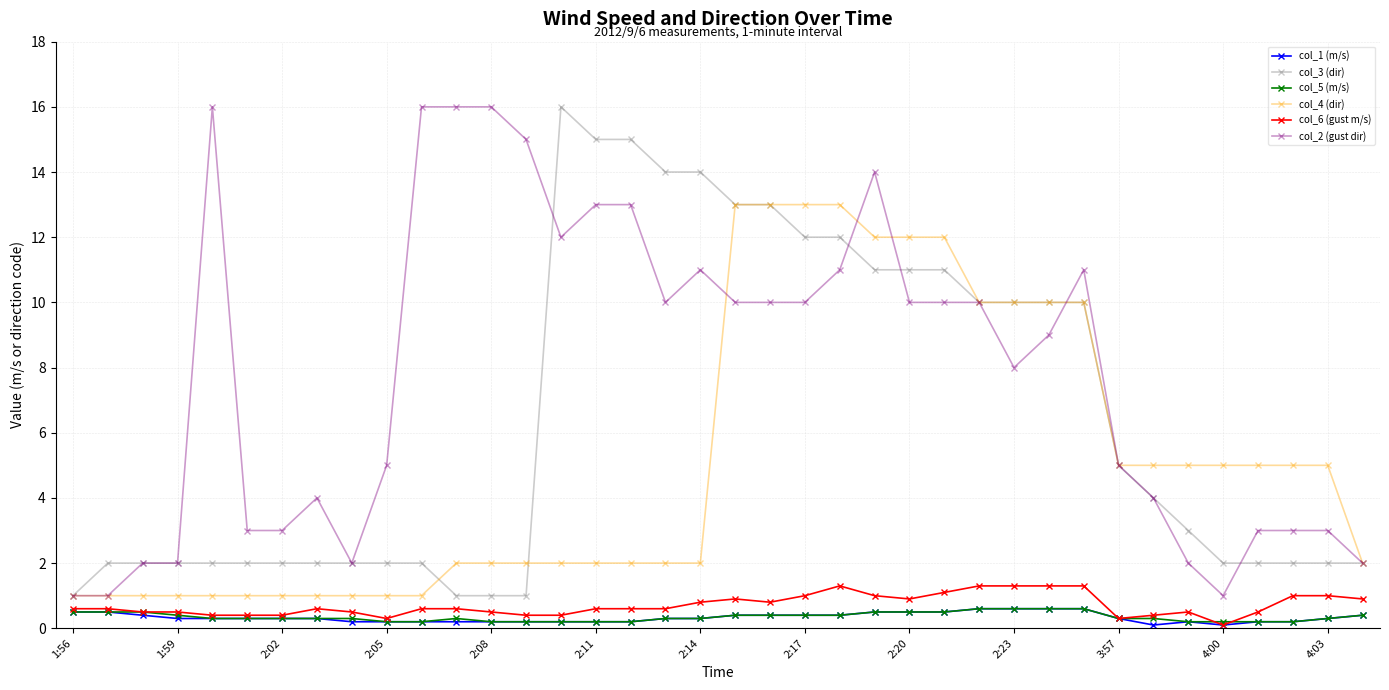

True or false: col_2 (gust dir) and col_5 (m/s) cross at least once.

False